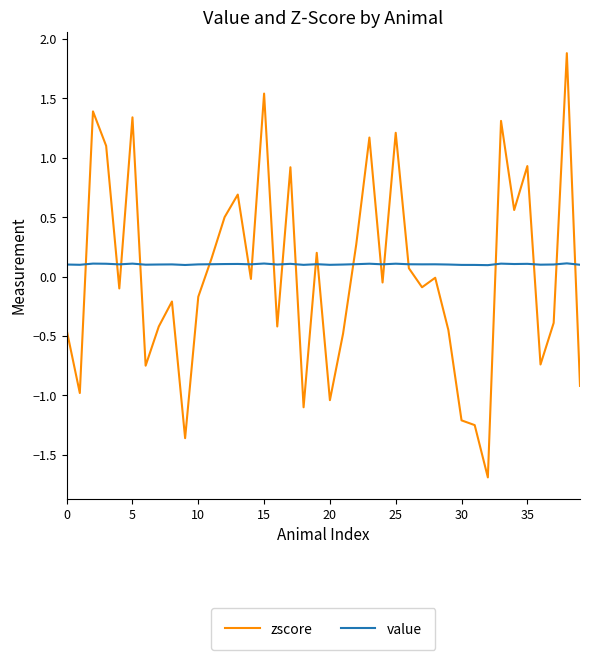

Which series has the largest range (max minus min)?

zscore